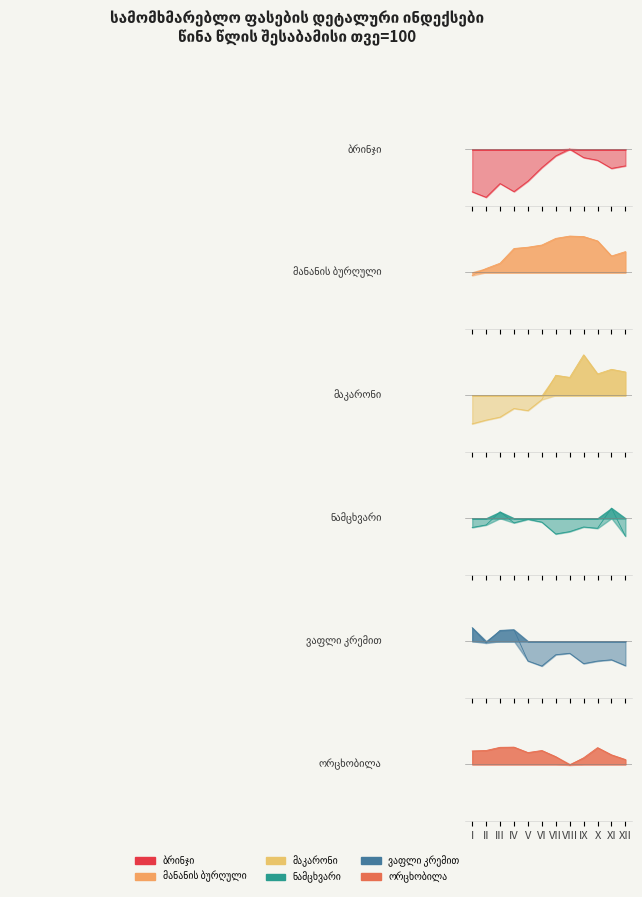

Reading left to right, extract all data points from this chart.

ბრინჯი: 94.0	93.3	95.2	94.1	95.5	97.4	99.1	100.1	98.8	98.5	97.3	97.7
მანანის ბურღული: 99.6	100.5	101.3	103.4	103.5	103.8	104.8	105.1	105.0	104.4	102.3	102.9
მაკარონი: 96.0	96.5	96.9	98.1	97.8	99.4	102.8	102.5	105.7	103.0	103.7	103.3
ნამცხვარი: 98.7	99.1	100.9	99.4	99.9	99.5	97.8	98.1	98.8	98.6	101.4	97.5
ვაფლი კრემით: 101.9	99.7	101.5	101.6	97.2	96.5	98.1	98.3	96.9	97.2	97.4	96.6
ორცხობილა: 101.9	101.9	102.4	102.4	101.6	101.9	101.1	99.9	100.9	102.3	101.3	100.7